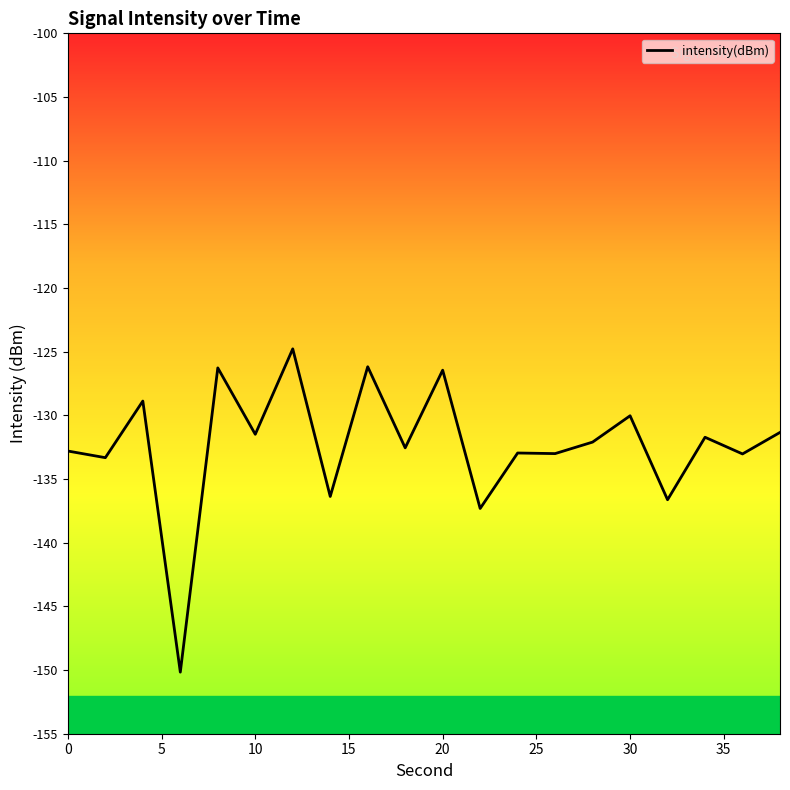

What is the maximum value shown in the chart?

-124.8